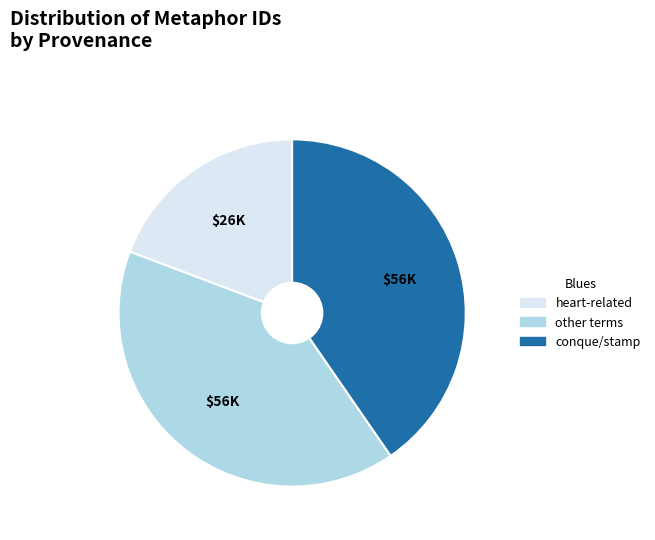

Combined, do conque/stamp and other terms account for over 50%?

Yes